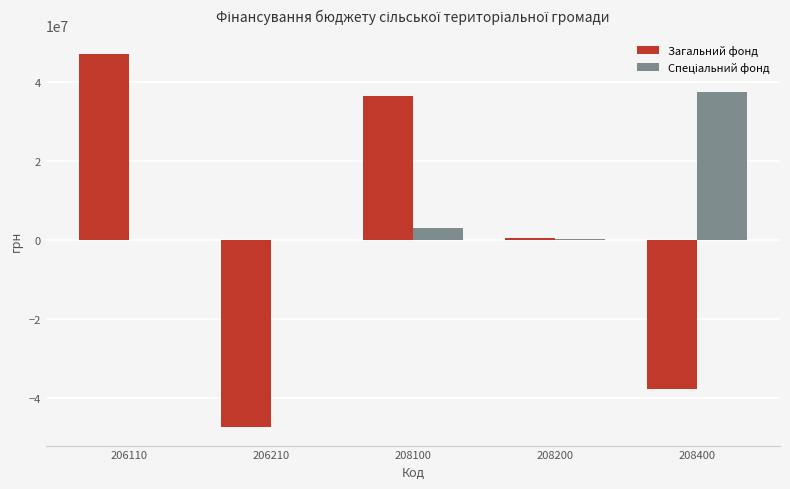

What is the sum of the Загальний фонд values at 208100 and 206210?

-10600085.0